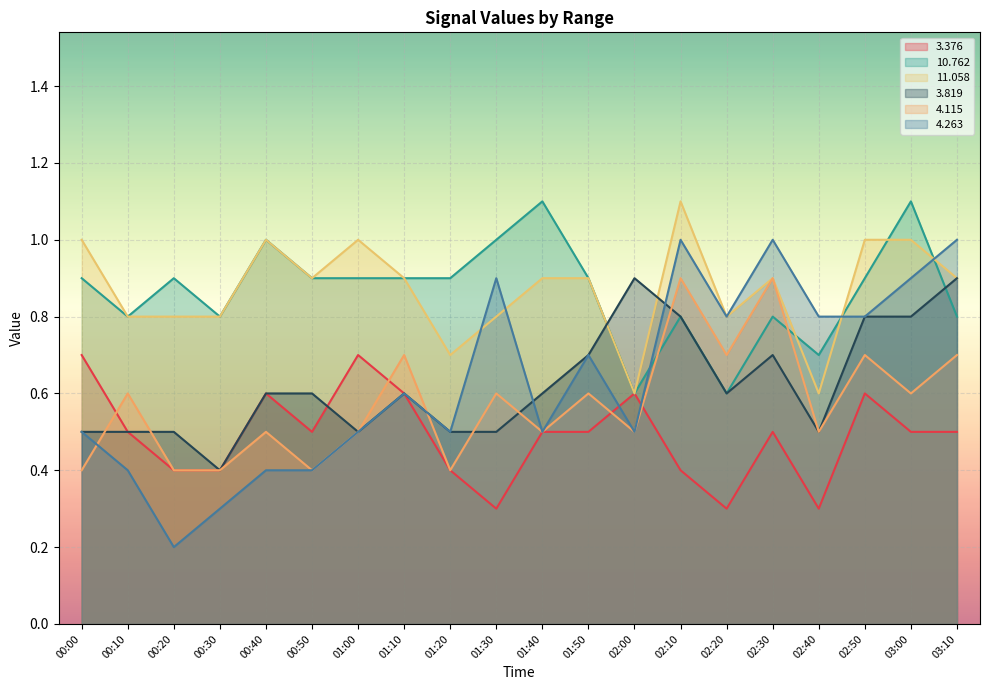

Is the value of   4.115 at 03:10 greater than the value of  11.058 at 00:00?

No